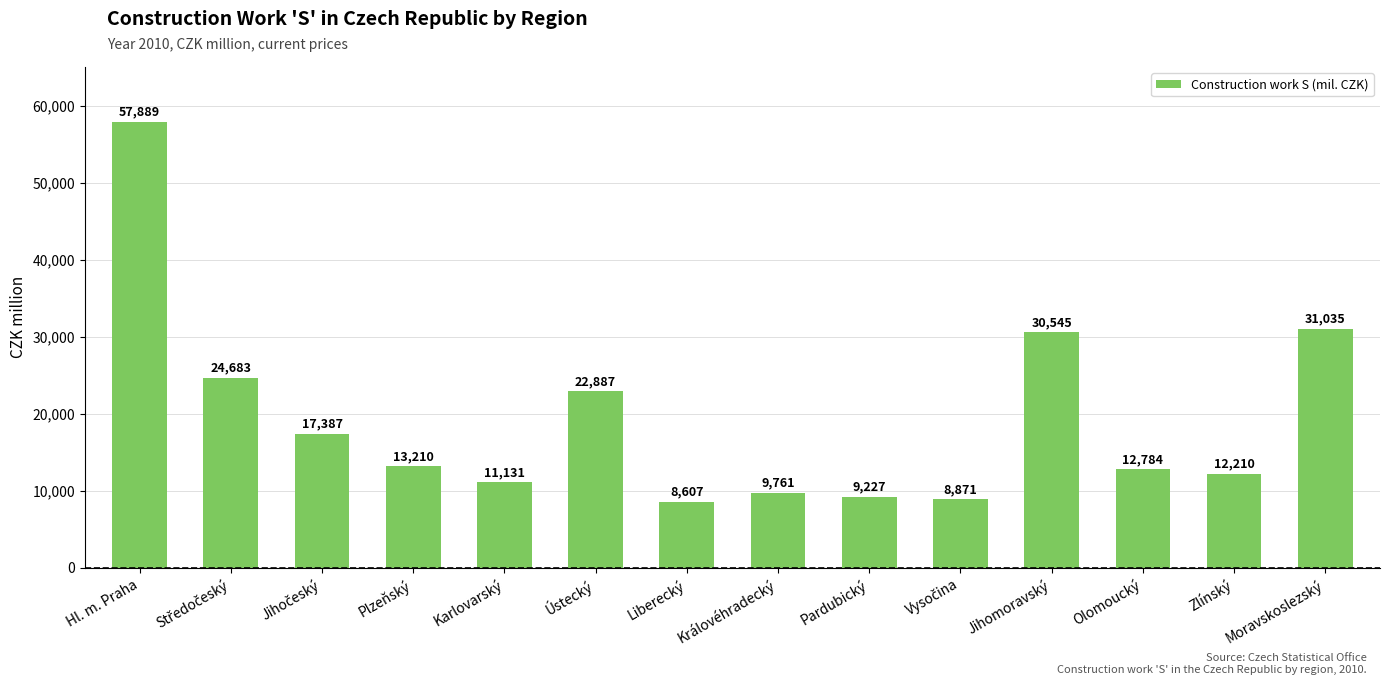

What is the ratio of the value at Karlovarský to the value at Moravskoslezský?

0.4